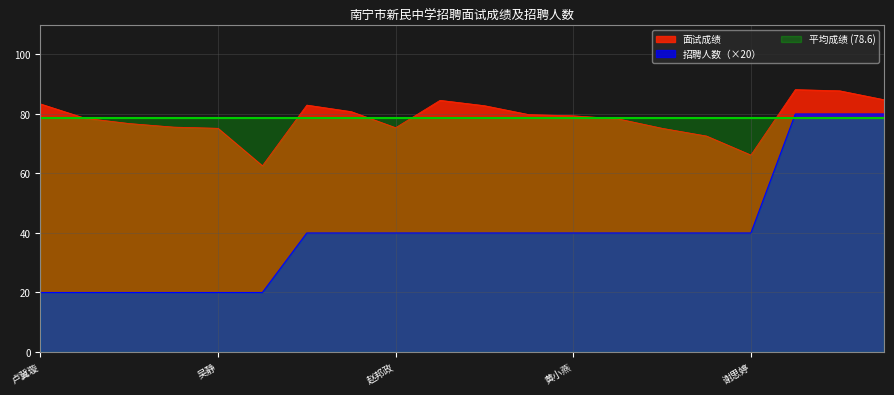

At how many categories does at least one series exceed 81?

7